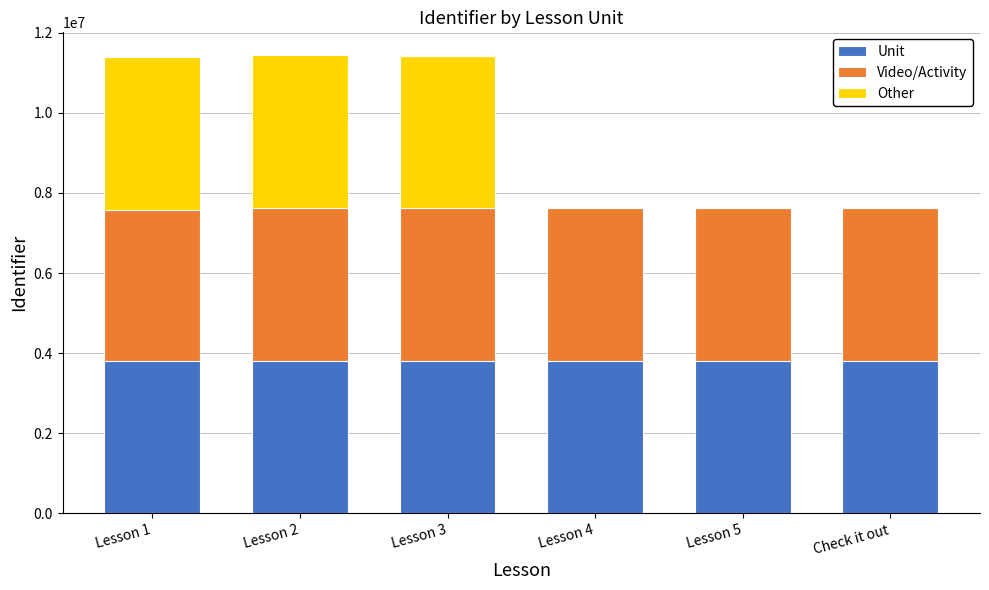

Count the number of categories in the chart.

6